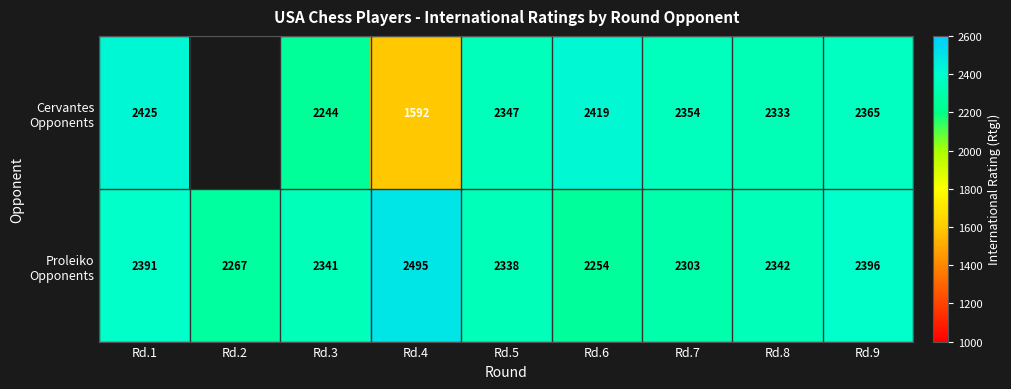

What is the difference between the highest and lowest values at Rd.5?

9